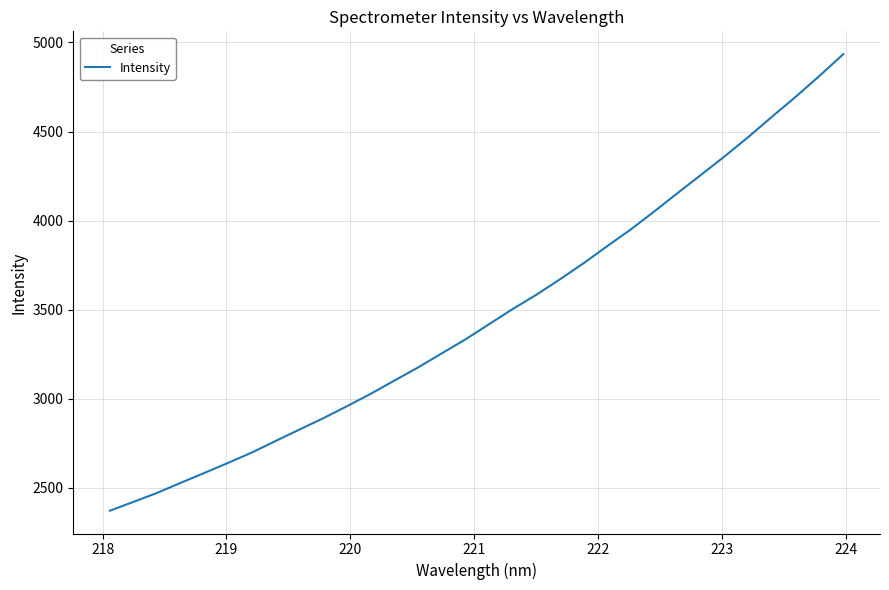

Does the chart display data point markers on the line(s)?

No